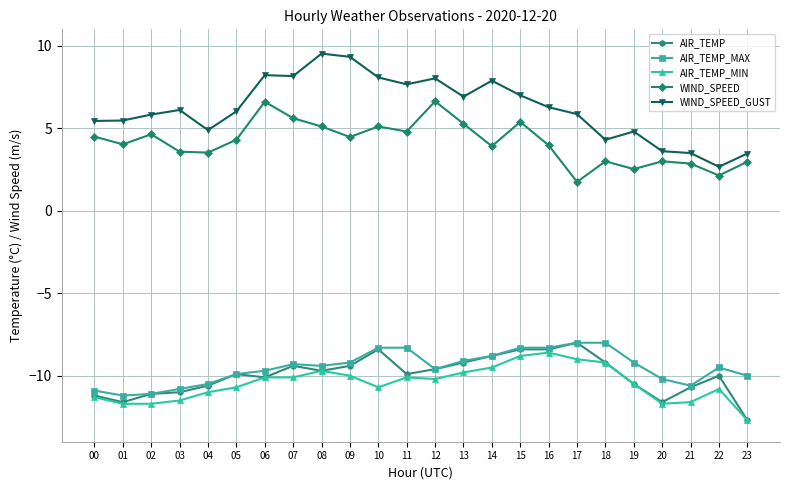

What is the value of the WIND_SPEED point at the 20th from the left?

2.5